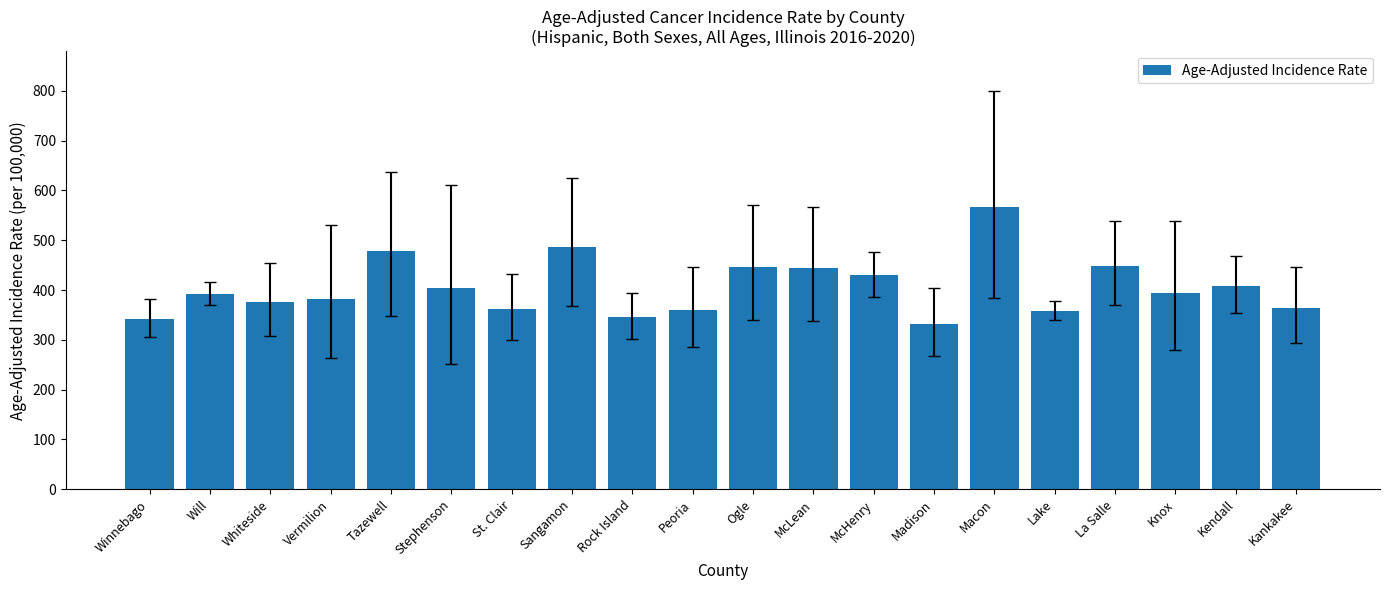

What is the change in value from Tazewell to Kendall?

-69.4